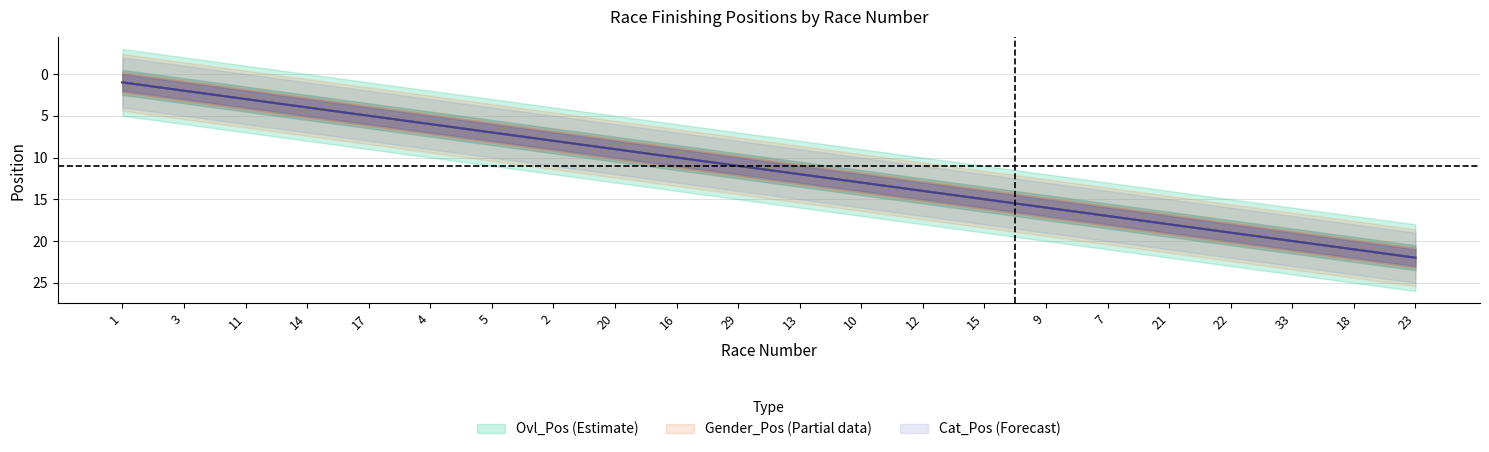

What is the approximate value of Cat_Pos at 7, to the nearest 5?

15